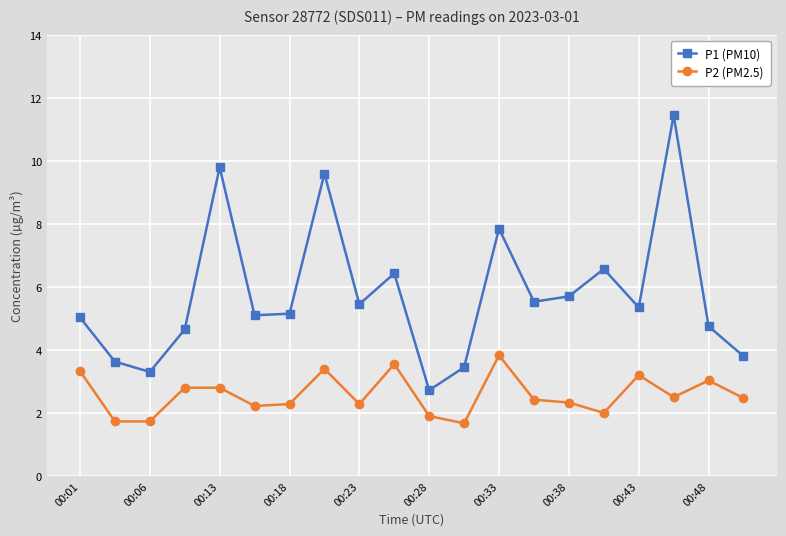

What is the value of the P1 (PM10) point at the 10th from the left?

6.4